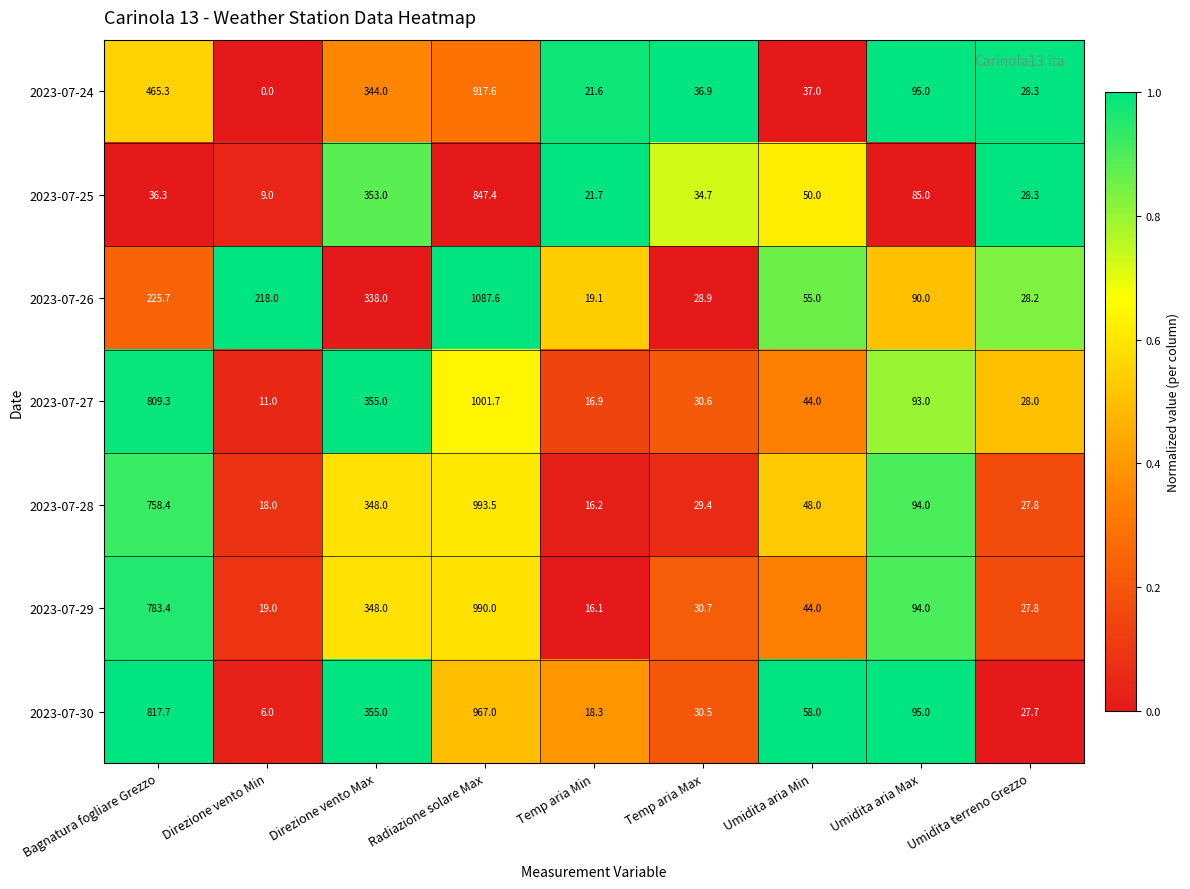

Which series changed the most between Temp aria Max and Umidita aria Min?

2023-07-30